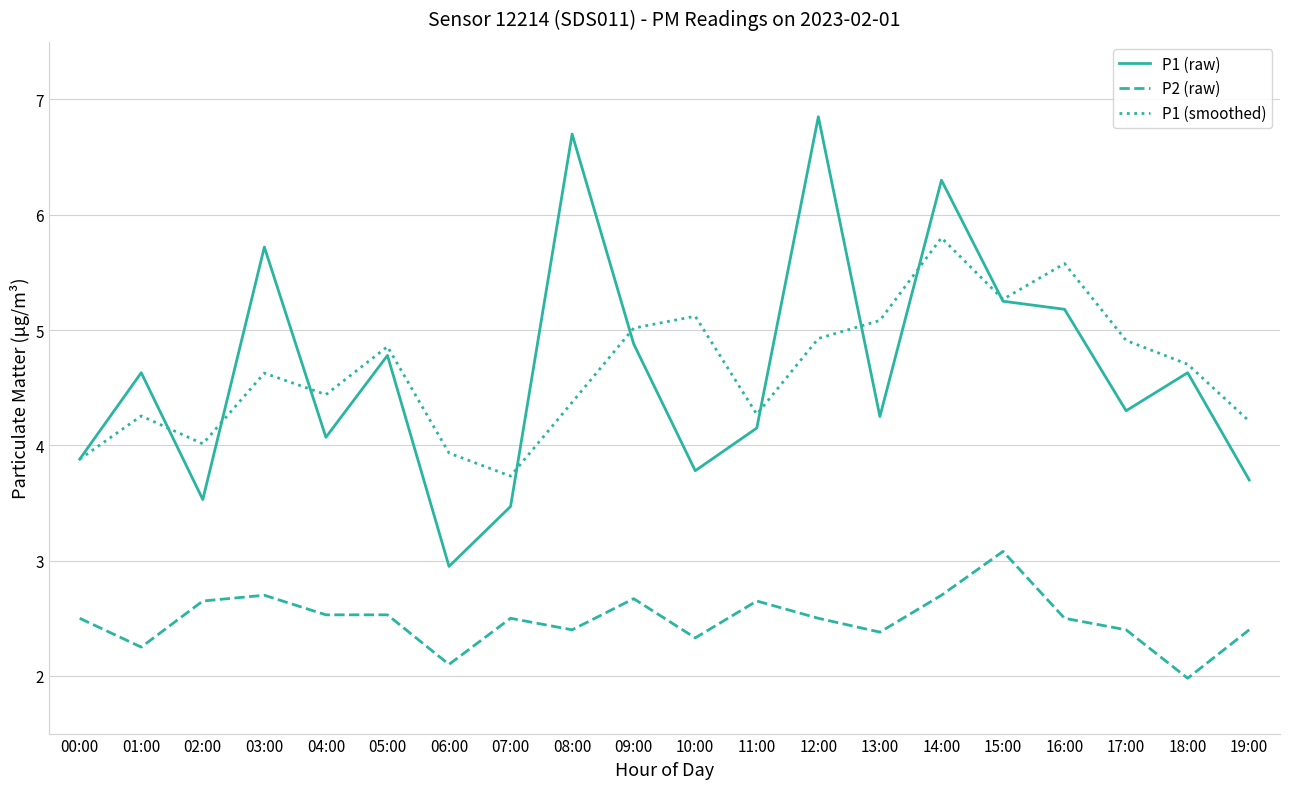

At which label does P1 (smoothed) first exceed 4?

01:00